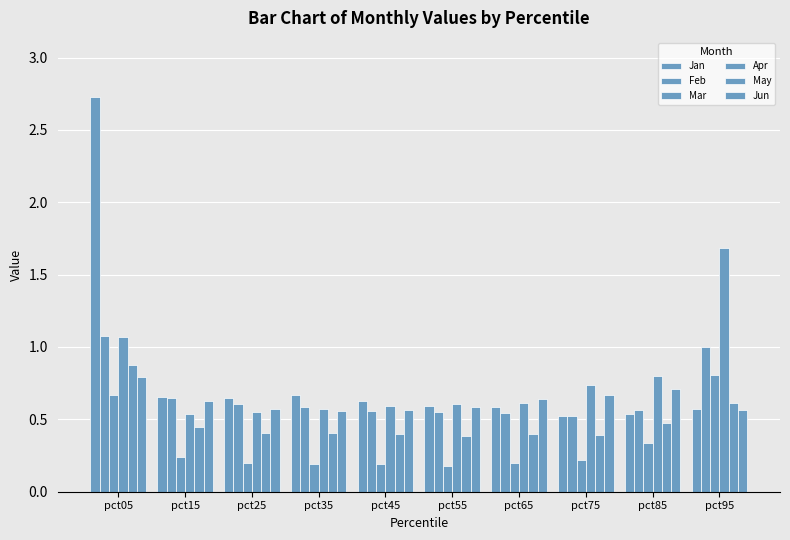

What is the greatest value displayed?

2.7